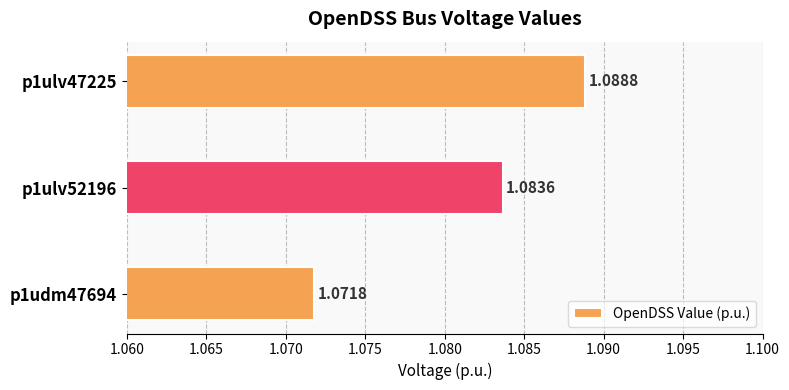

List the labels in order of value, smallest first.

p1udm47694, p1ulv52196, p1ulv47225